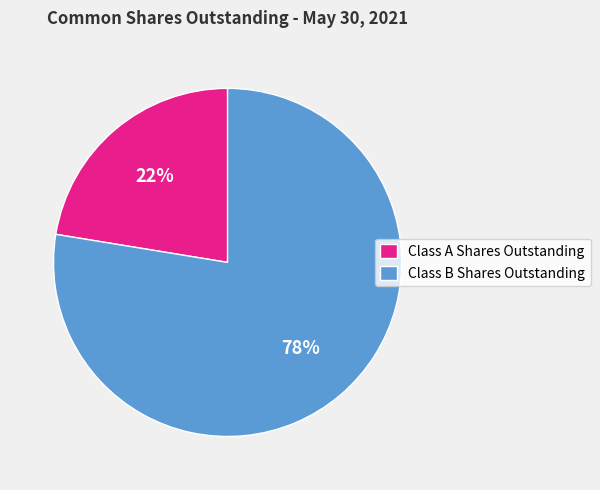

Is the sum of Class A Shares Outstanding and Class B Shares Outstanding greater than half?

Yes